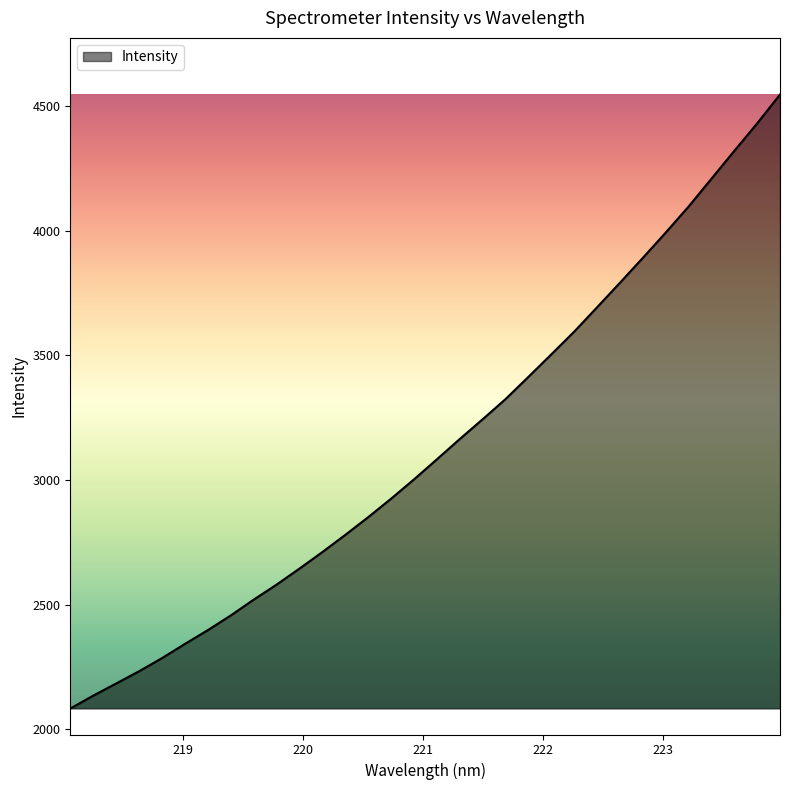

What is the maximum value shown in the chart?

4547.1